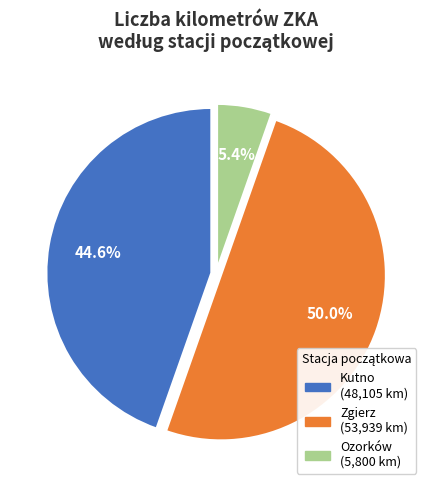

Count the number of slices in the pie.

3